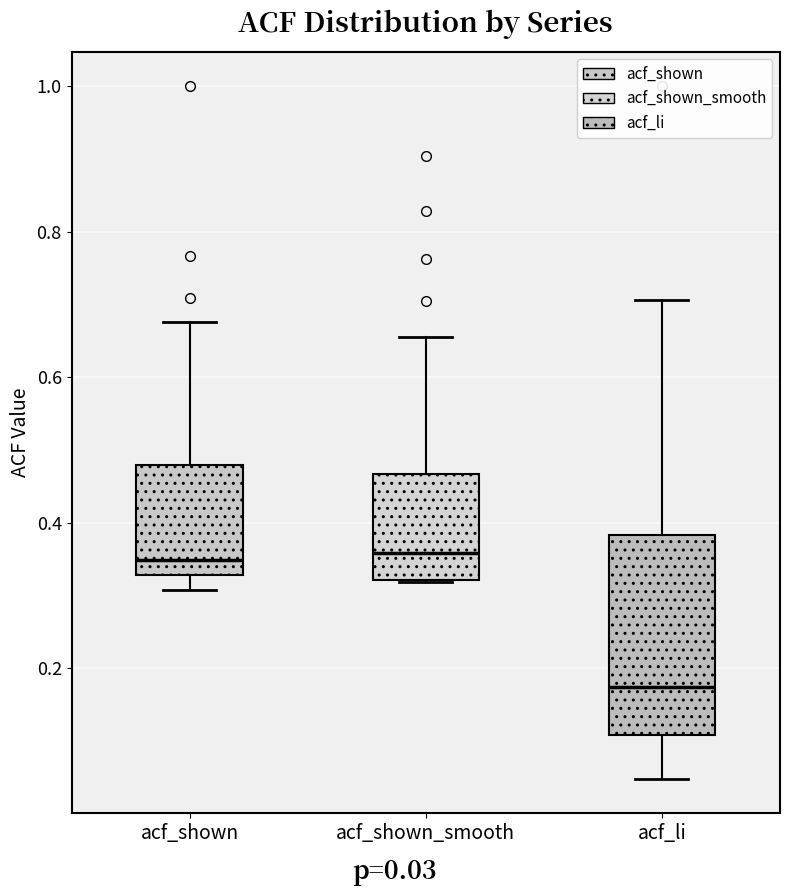

Reading left to right, read every box against the y-axis: the position of its median line, the range the box covers, and the ends of its whiskers. The values are not printed on the chart, so give them approximately, as read against the axis.

acf_shown: median 0.34, box 0.32 to 0.48, whiskers 0.30 to 0.68
acf_shown_smooth: median 0.36, box 0.32 to 0.46, whiskers 0.32 to 0.66
acf_li: median 0.18, box 0.10 to 0.38, whiskers 0.04 to 0.70